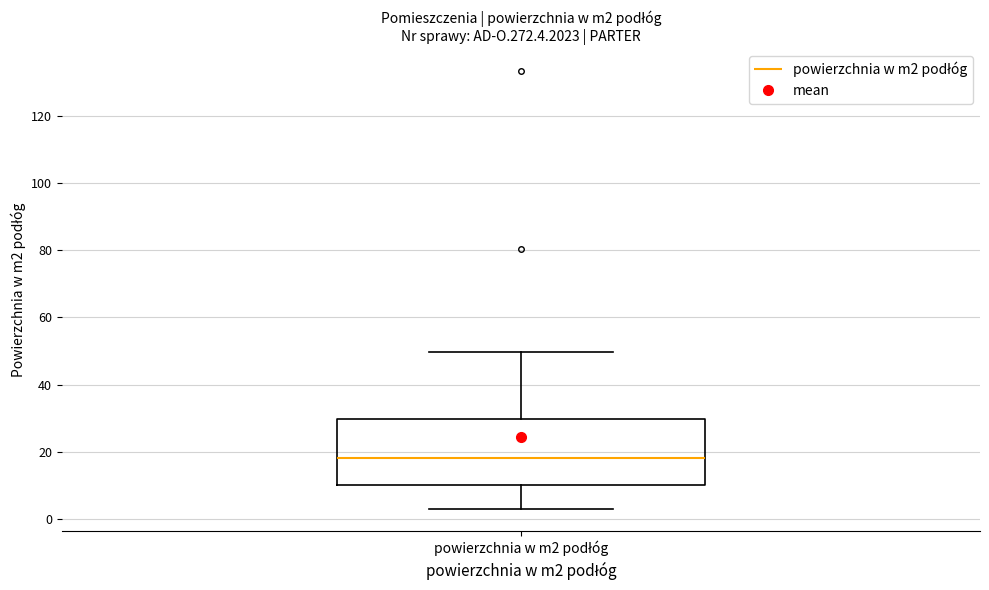

Where is the lower edge of the box for powierzchnia w m2 podłóg on the y-axis? The values are not printed on the chart, so give them approximately, as read against the axis.

10